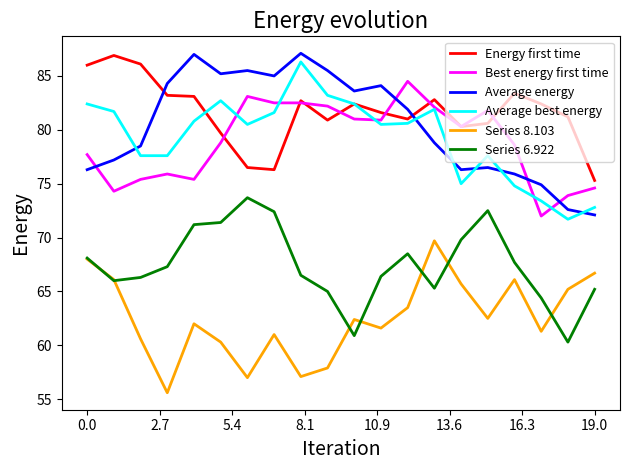

What is the minimum value for Average energy?

72.1